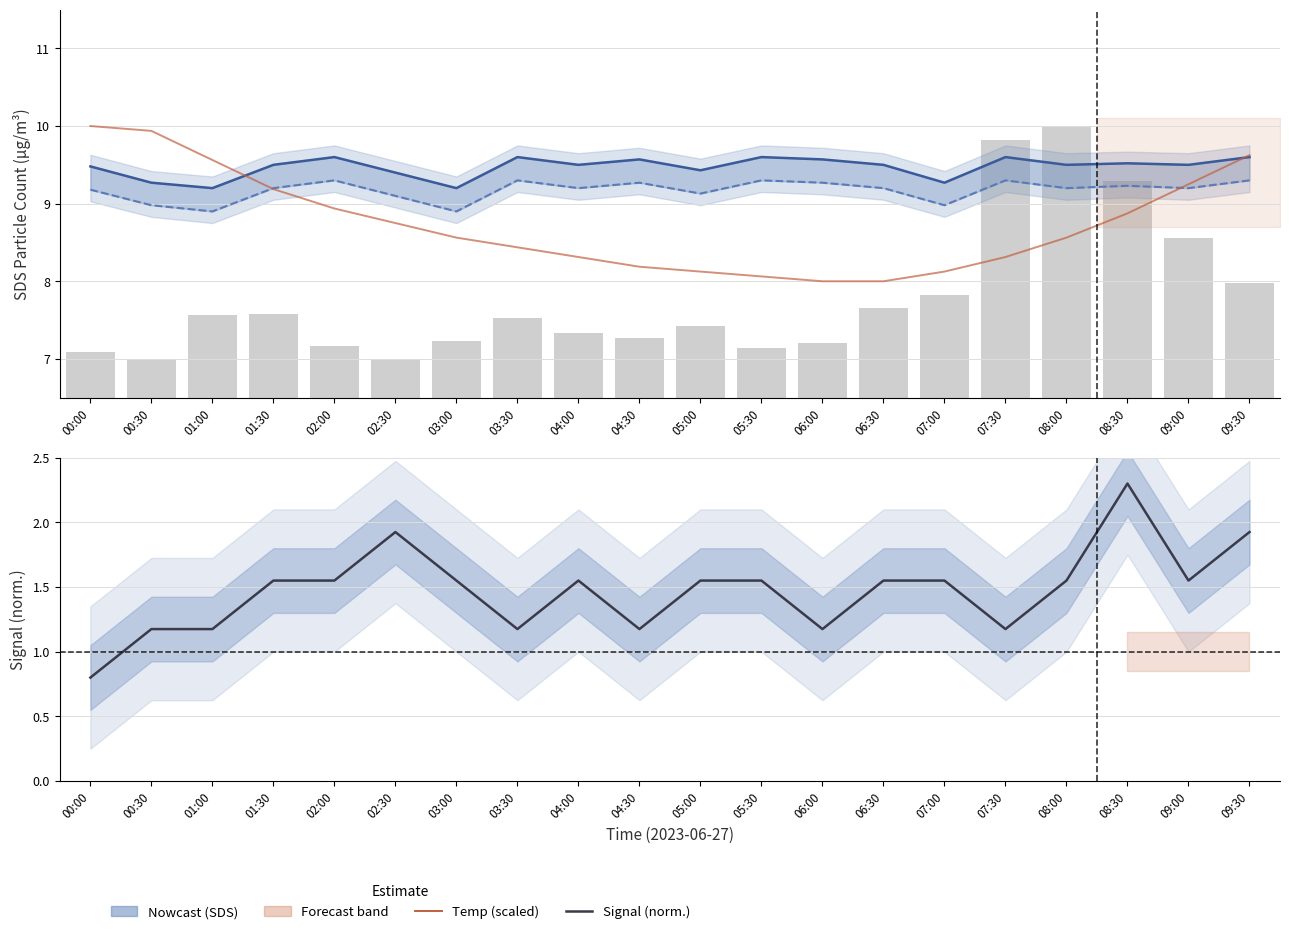

What is the highest value of the Signal (norm.) series?

2.3